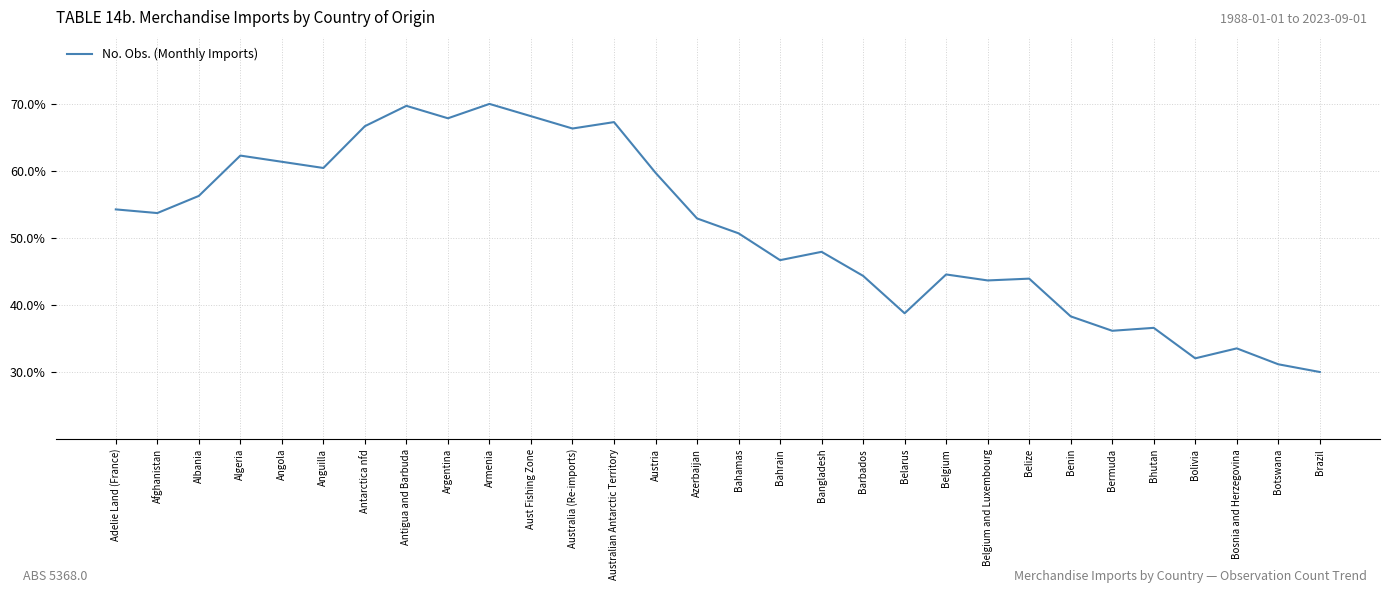

What is the average value?

51.2